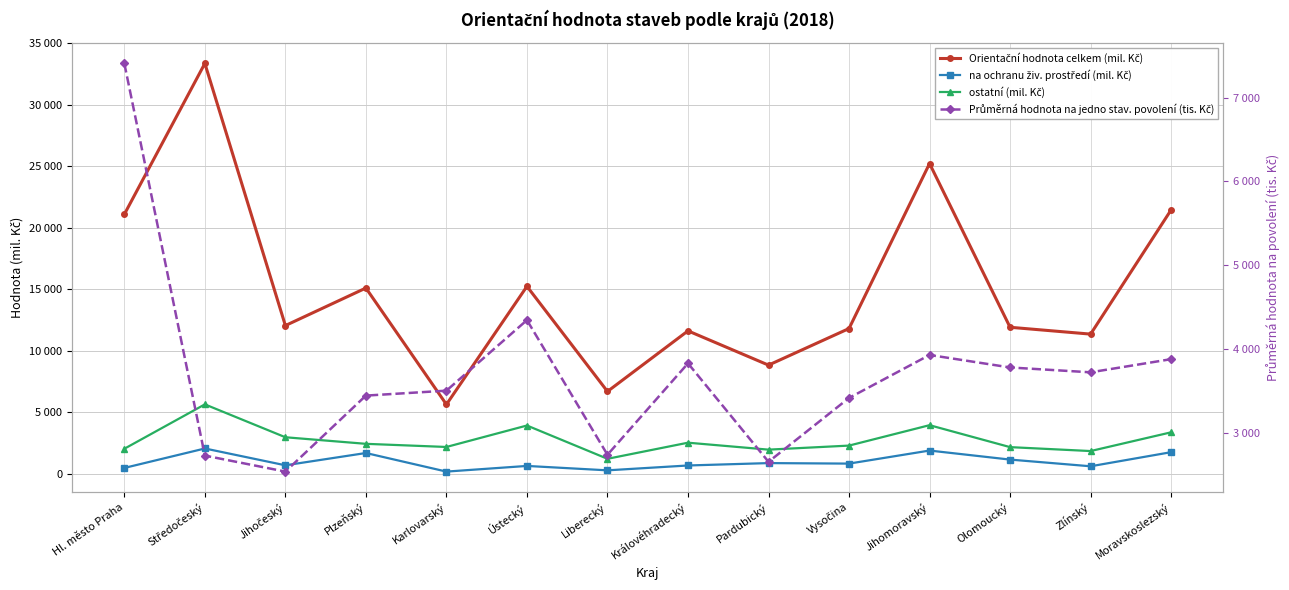

What is the label of the 9th point from the right?

Ústecký